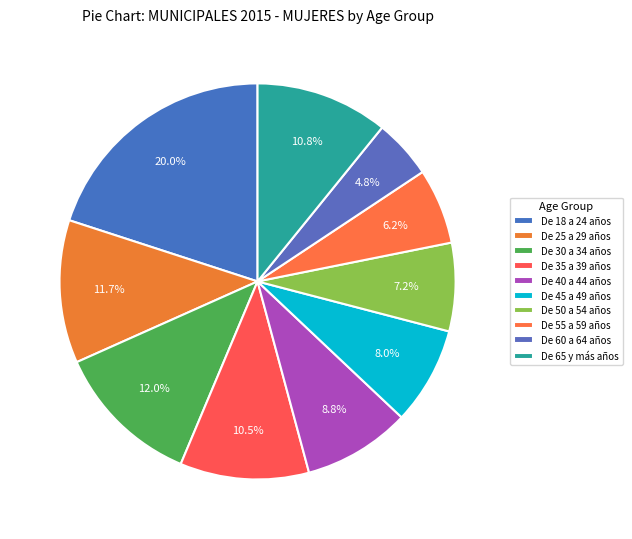

What percentage do De 40 a 44 años and De 30 a 34 años together represent?

20.8%